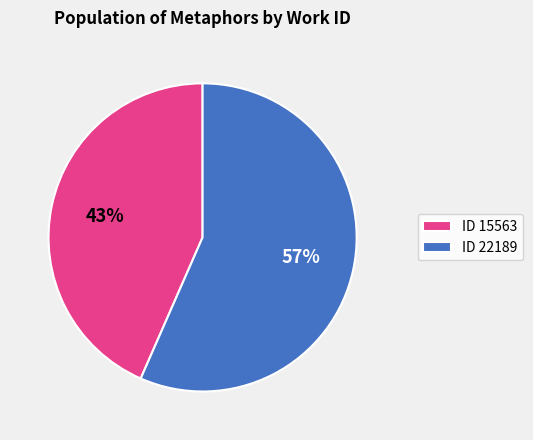

What is the smallest slice in the pie chart?

ID 15563